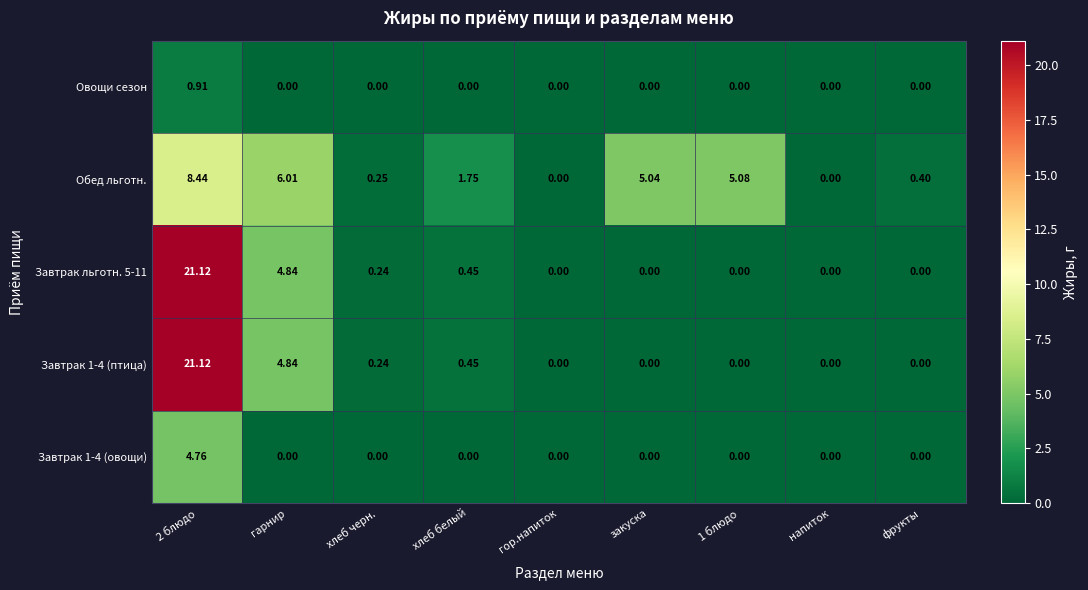

Which series changed the most between хлеб белый and фрукты?

Обед льготн.